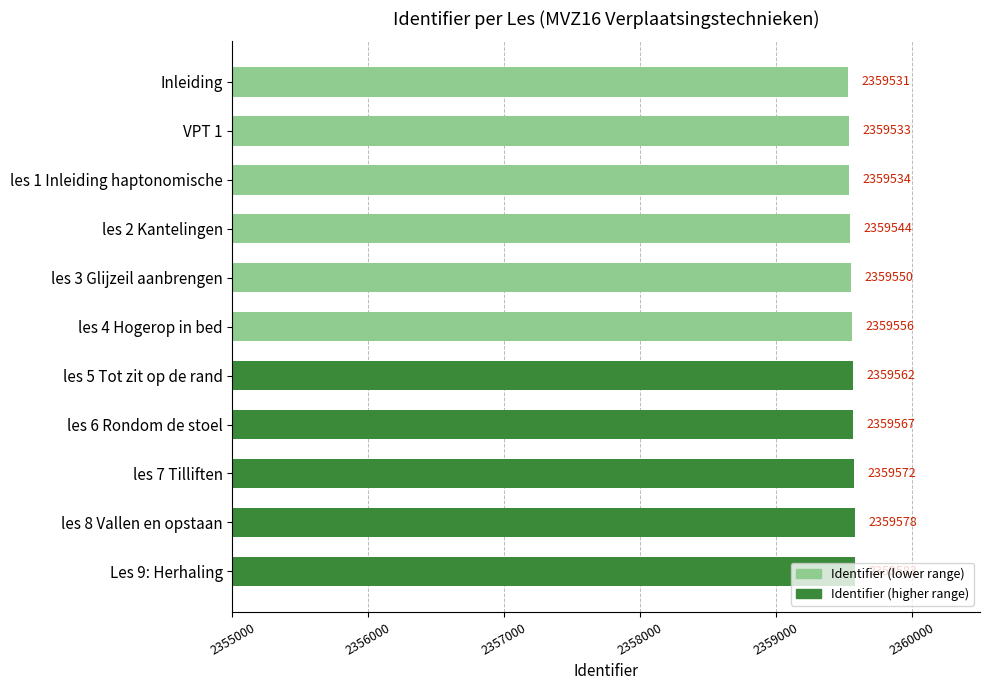

What is the approximate value at les 8 Vallen en opstaan, to the nearest 5?

2359580